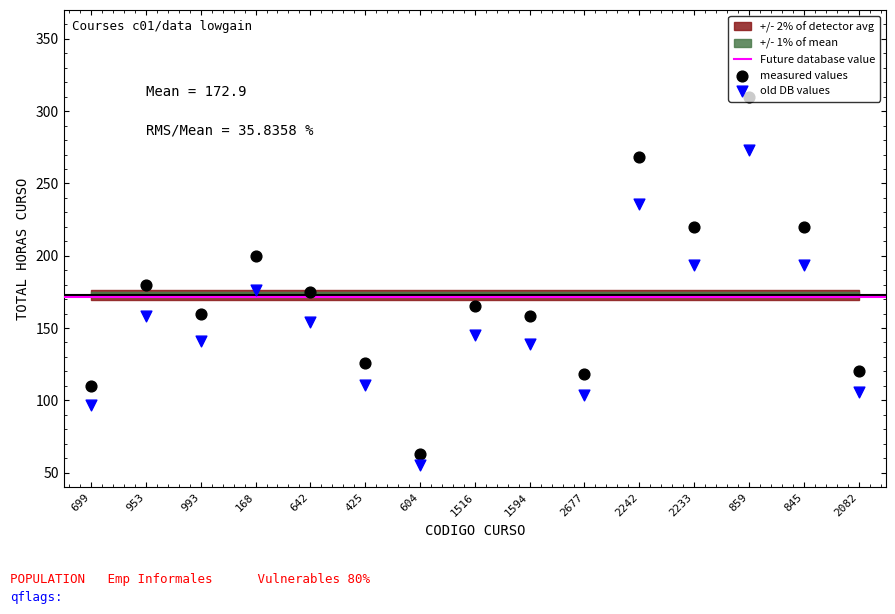

What is the change in value from 168 to 2233?

+20